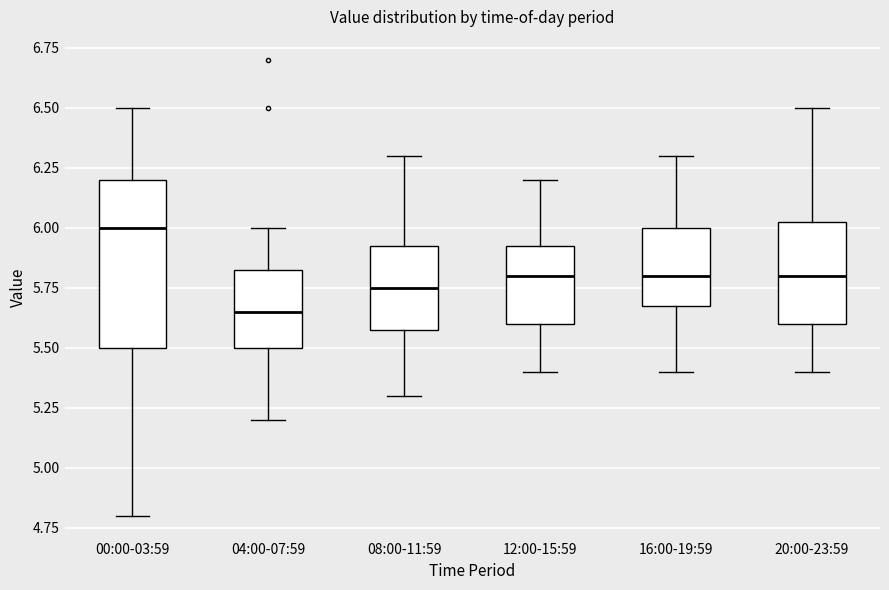

Reading left to right, read every box against the y-axis: the position of its median line, the range the box covers, and the ends of its whiskers. The values are not printed on the chart, so give them approximately, as read against the axis.

00:00-03:59: median 6.00, box 5.50 to 6.20, whiskers 4.80 to 6.50
04:00-07:59: median 5.65, box 5.50 to 5.85, whiskers 5.20 to 6.00
08:00-11:59: median 5.75, box 5.60 to 5.95, whiskers 5.30 to 6.30
12:00-15:59: median 5.80, box 5.60 to 5.95, whiskers 5.40 to 6.20
16:00-19:59: median 5.80, box 5.70 to 6.00, whiskers 5.40 to 6.30
20:00-23:59: median 5.80, box 5.60 to 6.05, whiskers 5.40 to 6.50